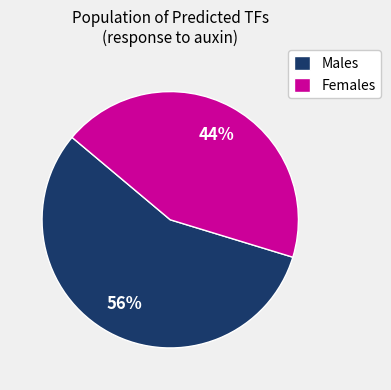

What is the ratio of the value at Females to the value at Males?

0.8